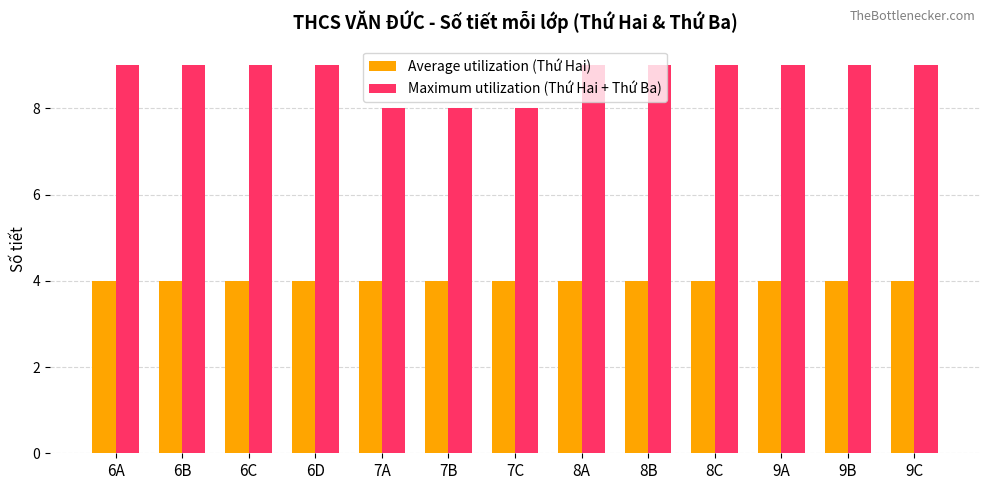

Which series has the largest range (max minus min)?

Maximum utilization (Thứ Hai + Thứ Ba)